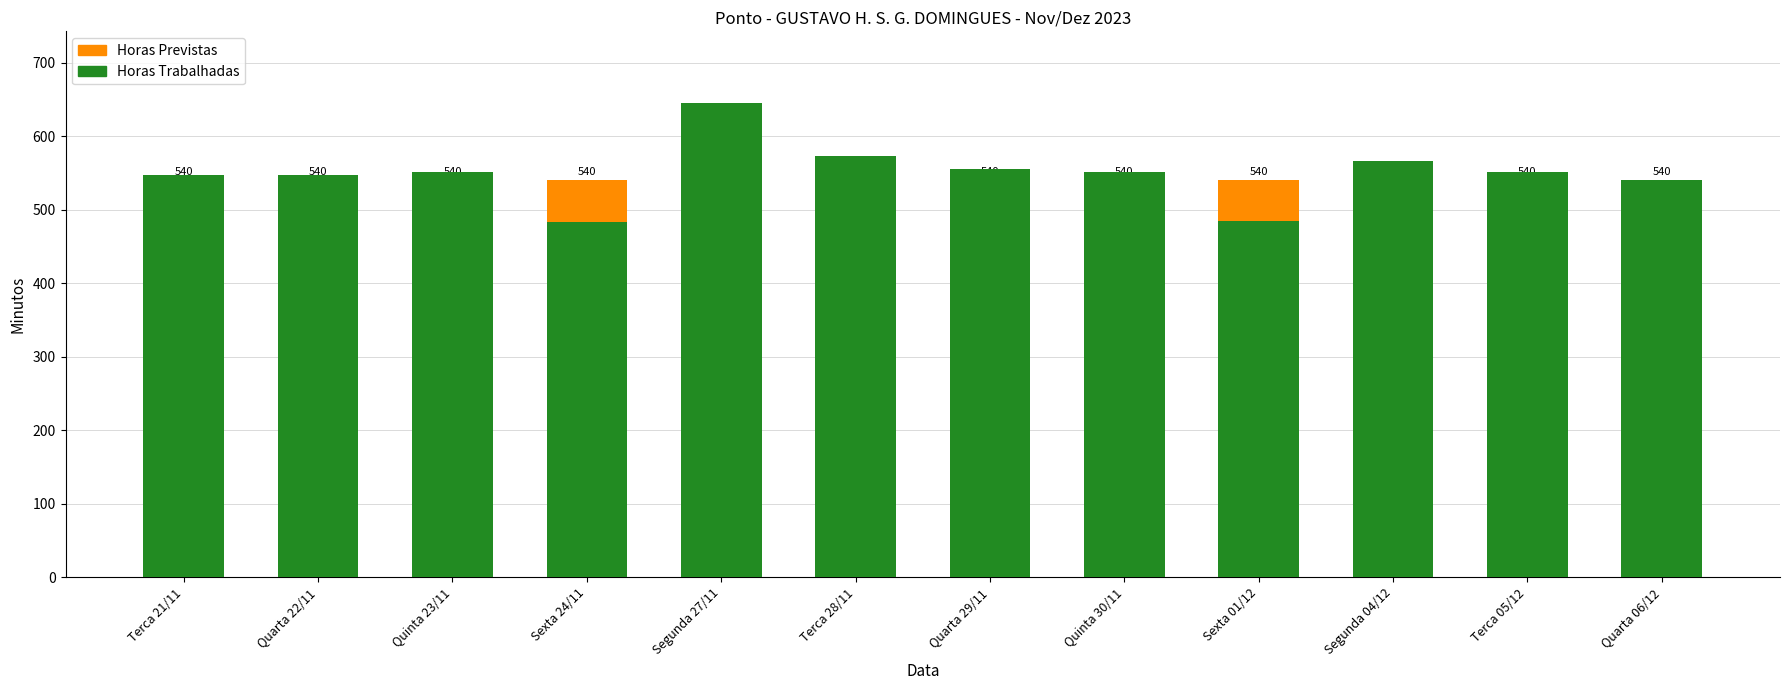

Reading right to left, transcribe all the data shown in this chart.

Horas Previstas: 540	540	540	540	540	540	540	540	540	540	540	540
Horas Trabalhadas: 540	551	567	485	551	555	573	646	483	552	547	548